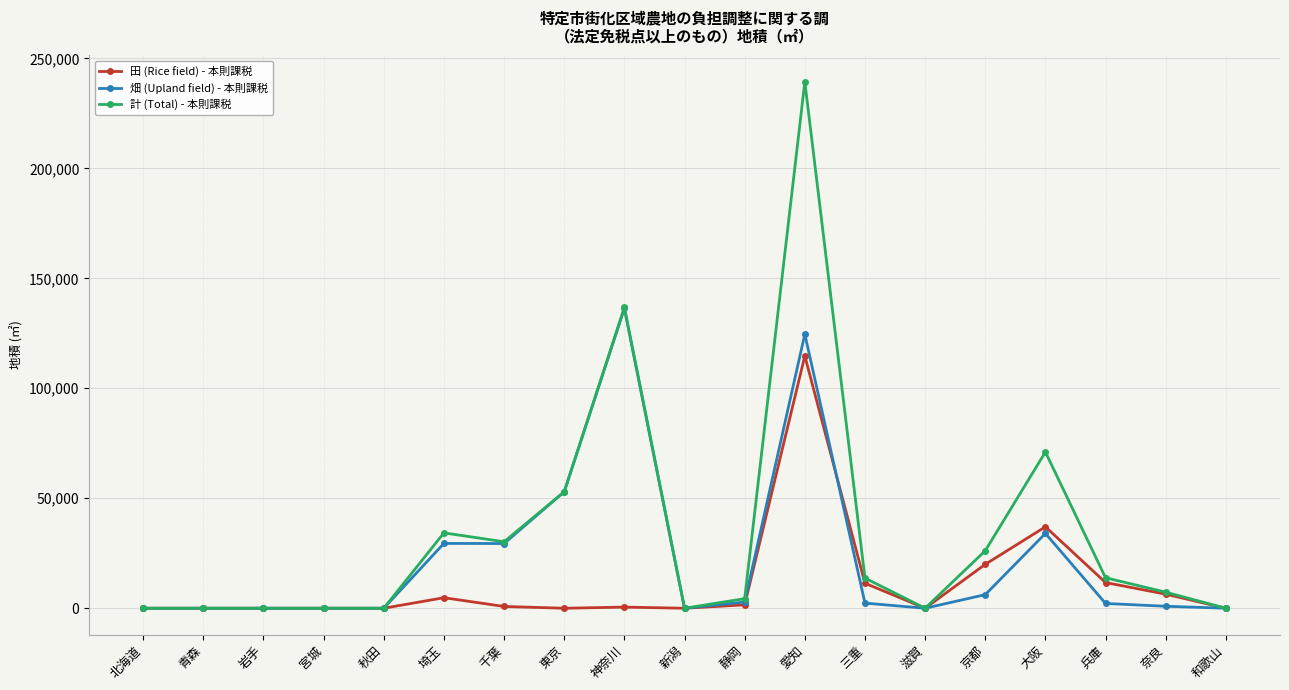

Rank the series by their average value, from highest to lowest.

計 (Total) - 本則課税, 畑 (Upland field) - 本則課税, 田 (Rice field) - 本則課税